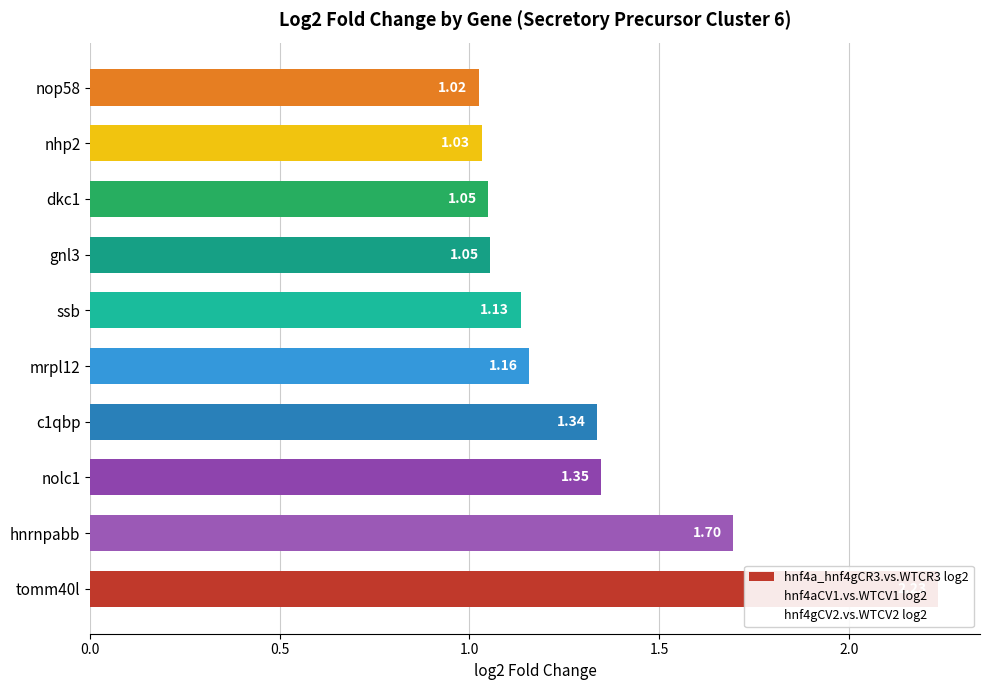

Are the bars horizontal?

Yes